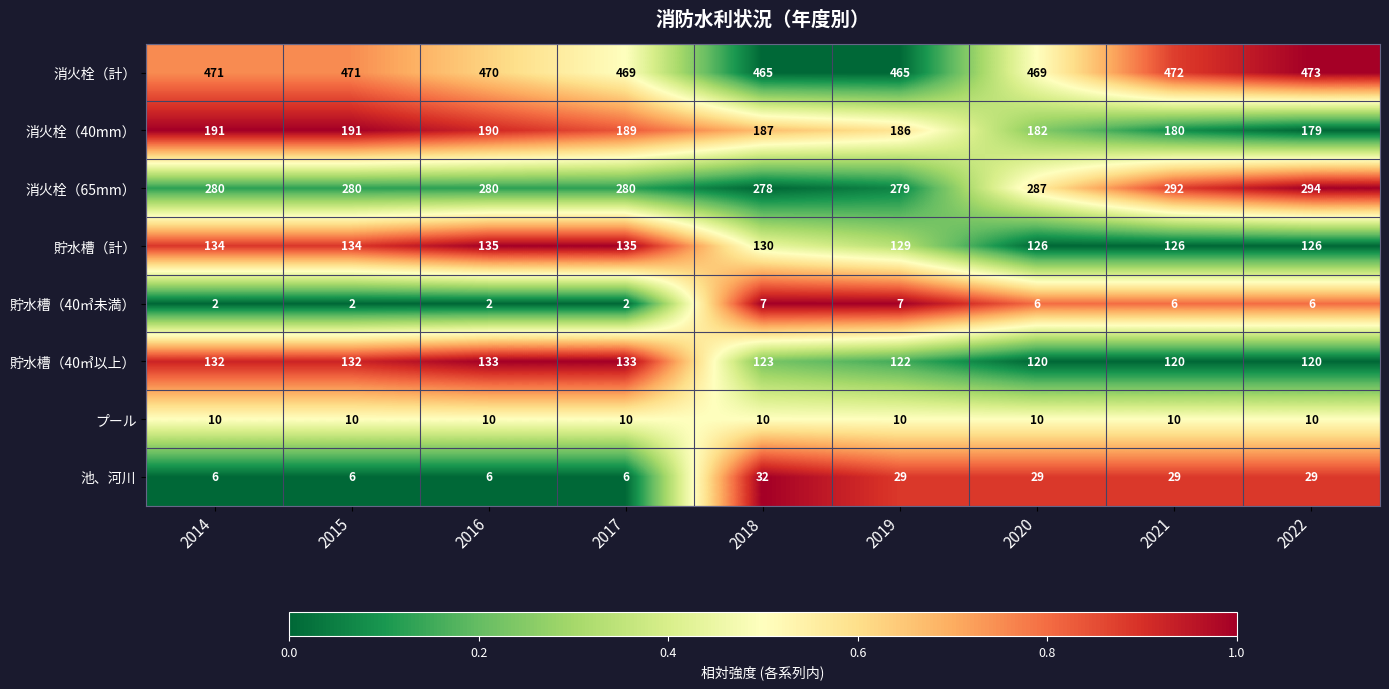

Rank the series by their maximum value, from highest to lowest.

消火栓（計）, 消火栓（65mm）, 消火栓（40mm）, 貯水槽（計）, 貯水槽（40㎥以上）, 池、河川, プール, 貯水槽（40㎥未満）